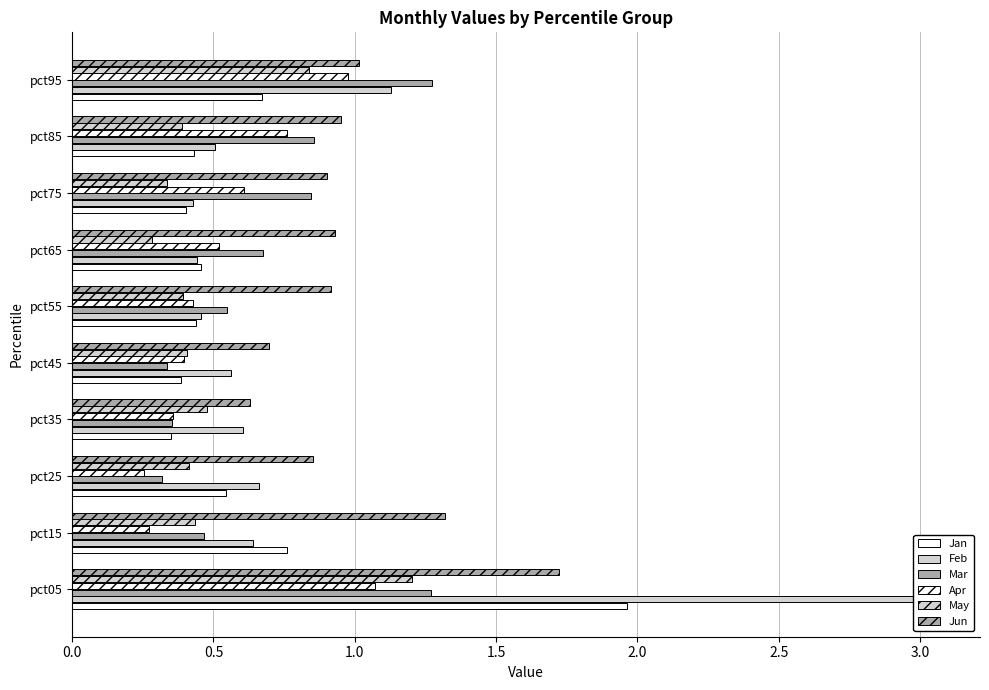

Reading left to right, transcribe all the data shown in this chart.

Jan: 2.0	0.8	0.5	0.3	0.4	0.4	0.5	0.4	0.4	0.7
Feb: 3.1	0.6	0.7	0.6	0.6	0.5	0.4	0.4	0.5	1.1
Mar: 1.3	0.5	0.3	0.4	0.3	0.5	0.7	0.8	0.9	1.3
Apr: 1.1	0.3	0.3	0.4	0.4	0.4	0.5	0.6	0.8	1.0
May: 1.2	0.4	0.4	0.5	0.4	0.4	0.3	0.3	0.4	0.8
Jun: 1.7	1.3	0.9	0.6	0.7	0.9	0.9	0.9	1.0	1.0